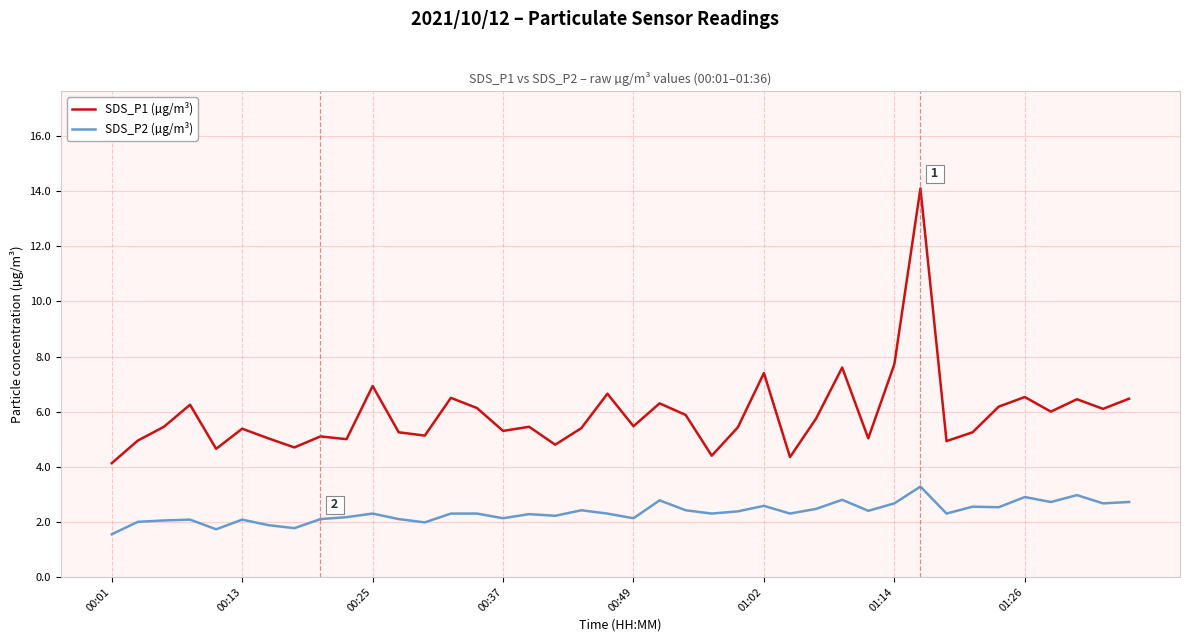

List the series in order of their peak value, highest first.

SDS_P1 (µg/m³), SDS_P2 (µg/m³)